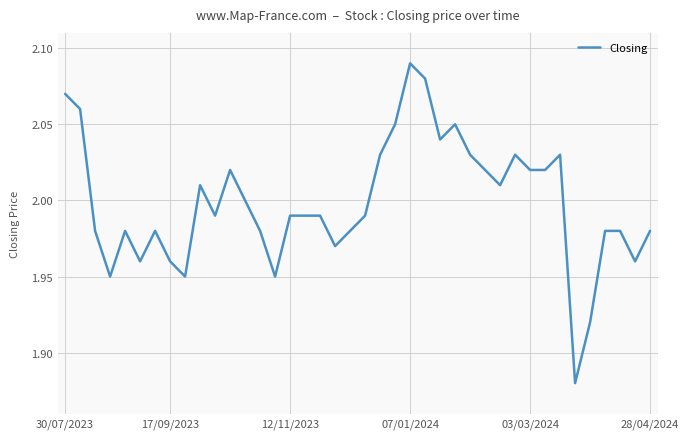

What is the difference between the second highest and minimum values?

0.2